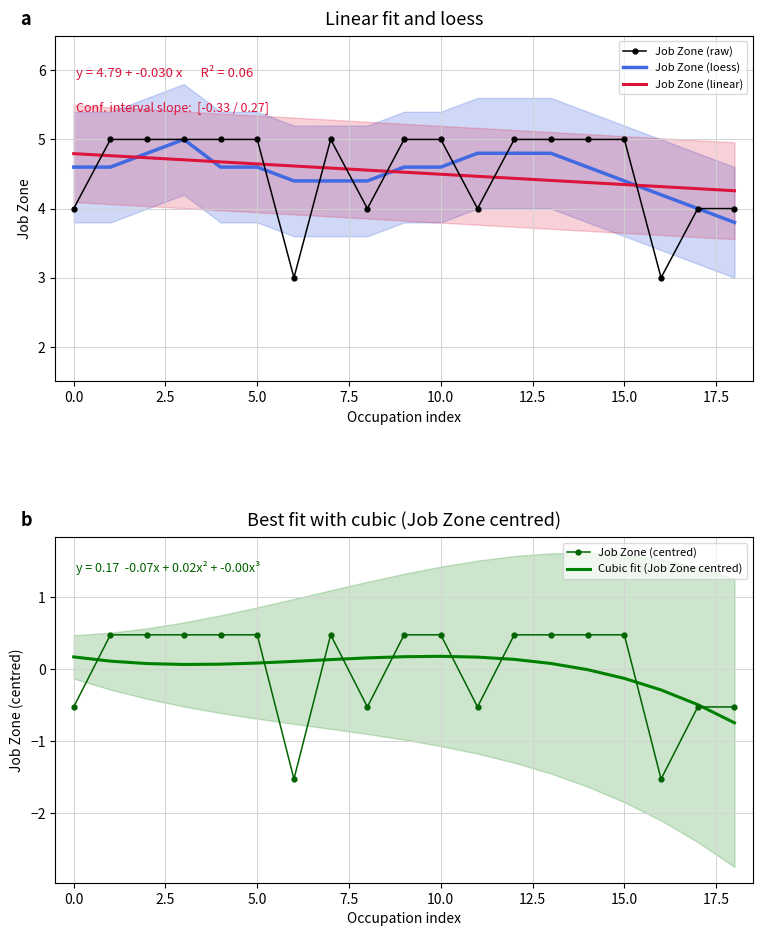

Reading left to right, transcribe all the data shown in this chart.

Job Zone (raw): 4.0	5.0	5.0	5.0	5.0	5.0	3.0	5.0	4.0	5.0	5.0	4.0	5.0	5.0	5.0	5.0	3.0	4.0	4.0
Job Zone (loess): 4.6	4.6	4.8	5.0	4.6	4.6	4.4	4.4	4.4	4.6	4.6	4.8	4.8	4.8	4.6	4.4	4.2	4.0	3.8
Job Zone (linear): 4.8	4.8	4.7	4.7	4.7	4.6	4.6	4.6	4.6	4.5	4.5	4.5	4.4	4.4	4.4	4.3	4.3	4.3	4.3
Job Zone (centred): -0.5	0.5	0.5	0.5	0.5	0.5	-1.5	0.5	-0.5	0.5	0.5	-0.5	0.5	0.5	0.5	0.5	-1.5	-0.5	-0.5
Cubic fit (Job Zone centred): 0.2	0.1	0.1	0.1	0.1	0.1	0.1	0.1	0.2	0.2	0.2	0.2	0.1	0.1	-0.0	-0.1	-0.3	-0.5	-0.7